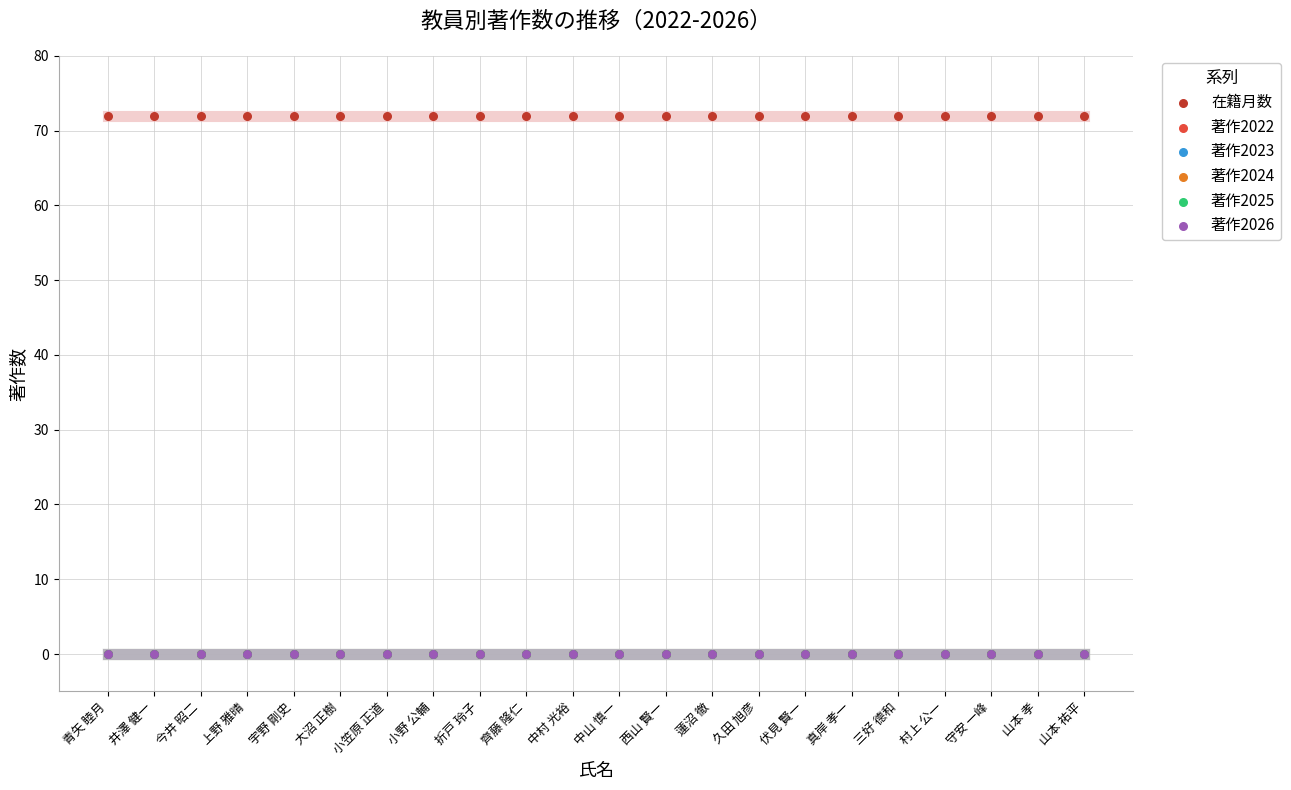

What are all the series names shown in the legend?

在籍月数, 著作2022, 著作2023, 著作2024, 著作2025, 著作2026